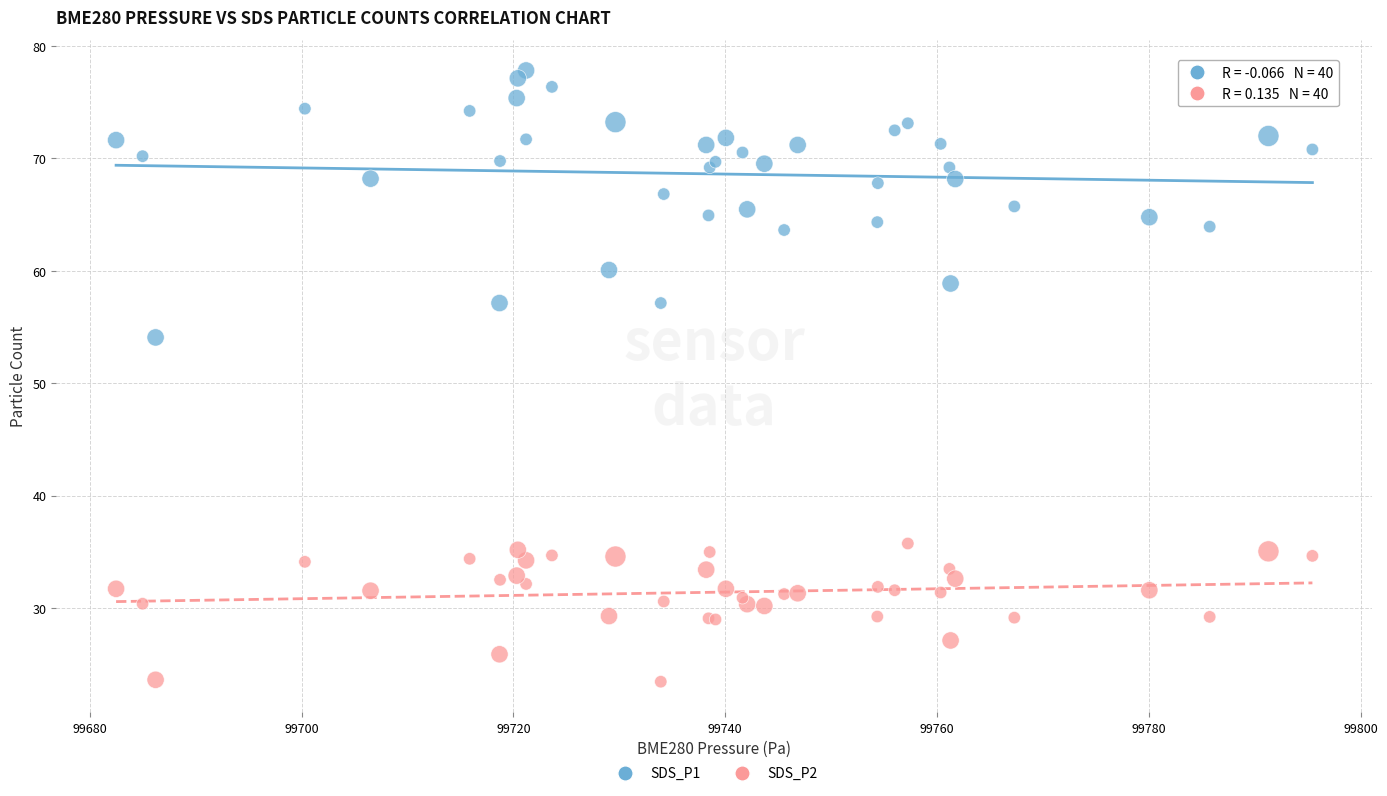

Which series has the widest spread of Y values?

SDS_P1